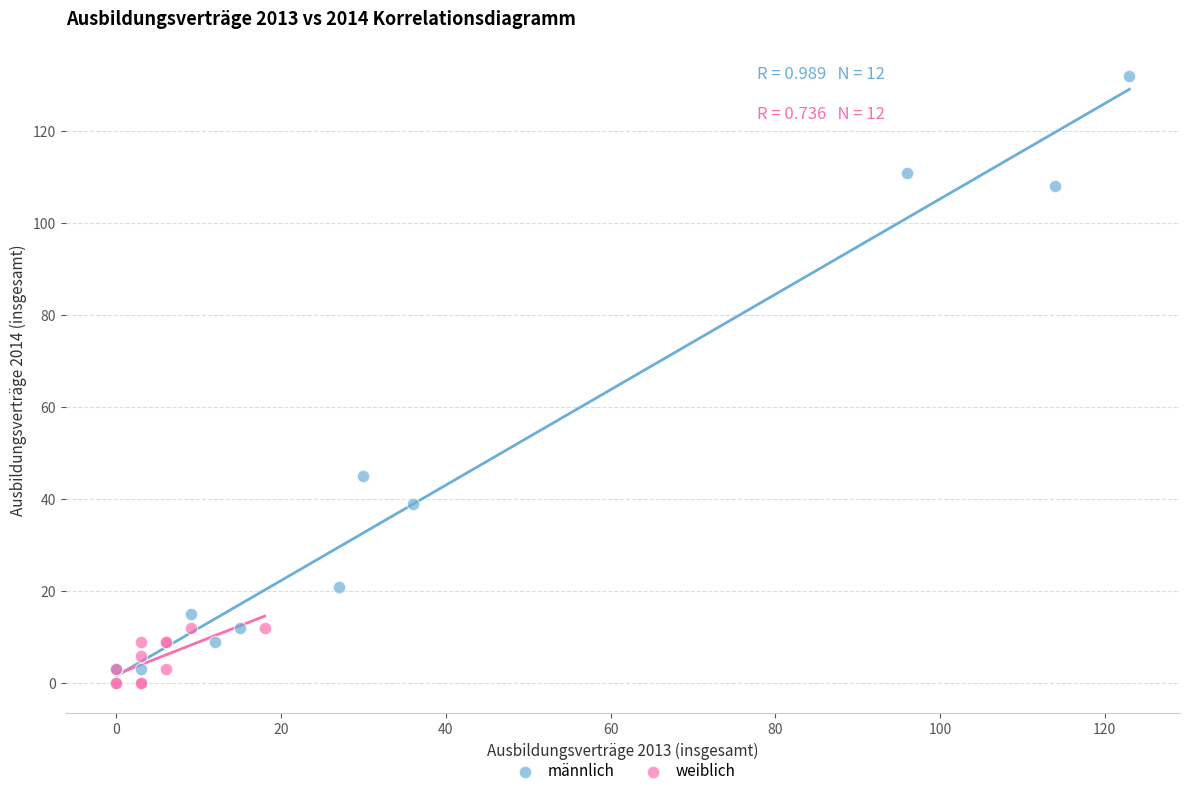

Which series has the widest spread of Y values?

männlich